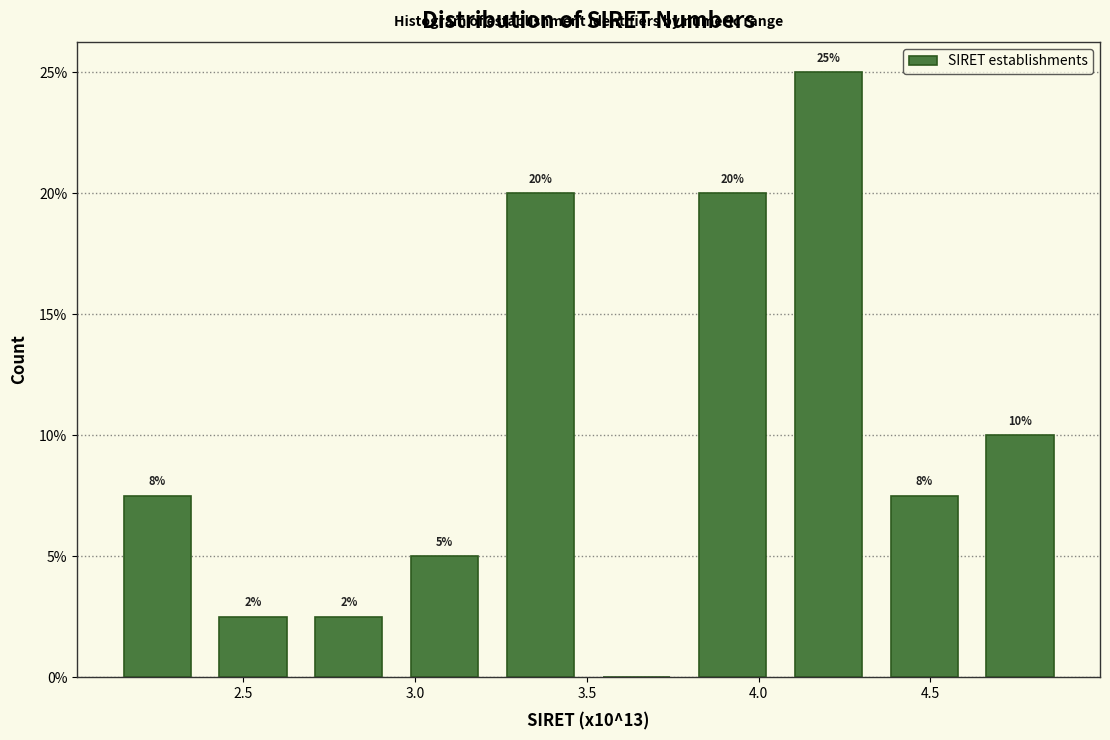

Over which range of the x-axis is the bar tallest?

4.05 to 4.35